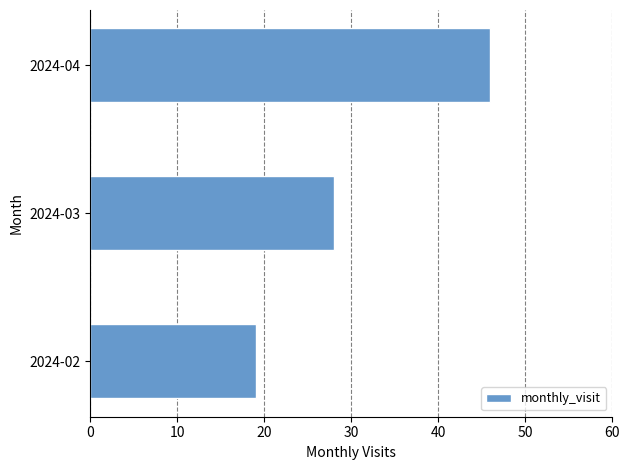

The chart shows a value of 46 at 2024-04. True or false?

True